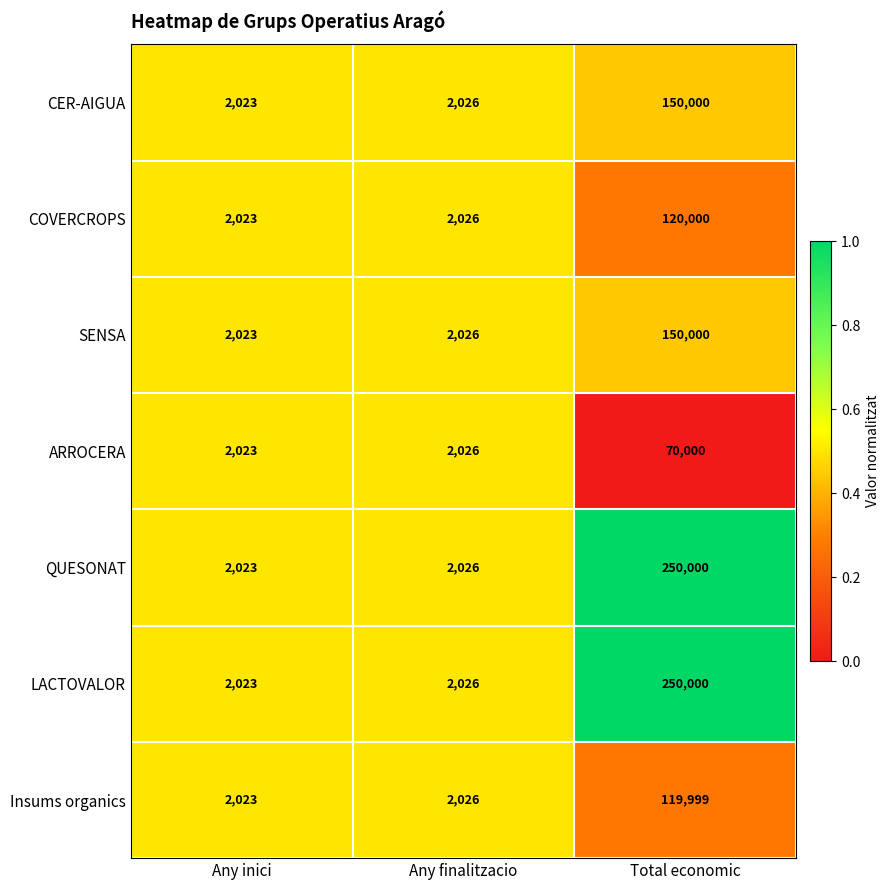

Where is COVERCROPS nearest to the value 61011?

Any finalitzacio